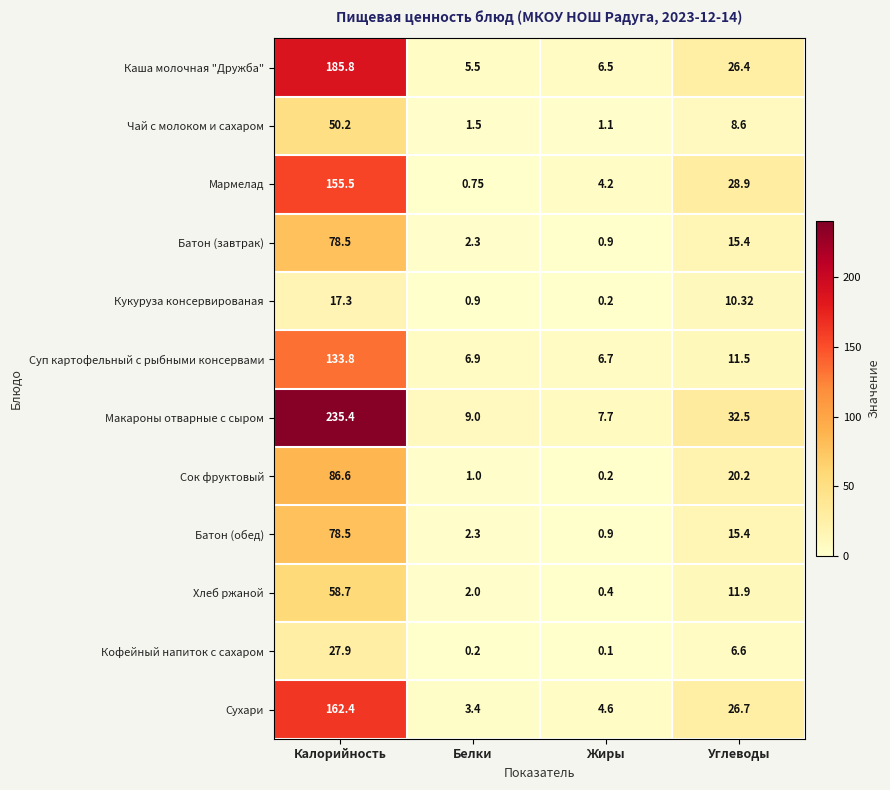

How many distinct data groups are displayed?

12